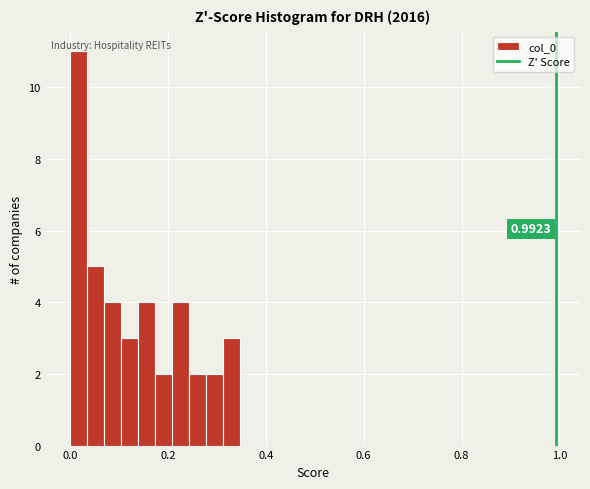

Around what value on the x-axis is the tallest bar? Give the approximate position of its centre, as read against the axis.

0.02